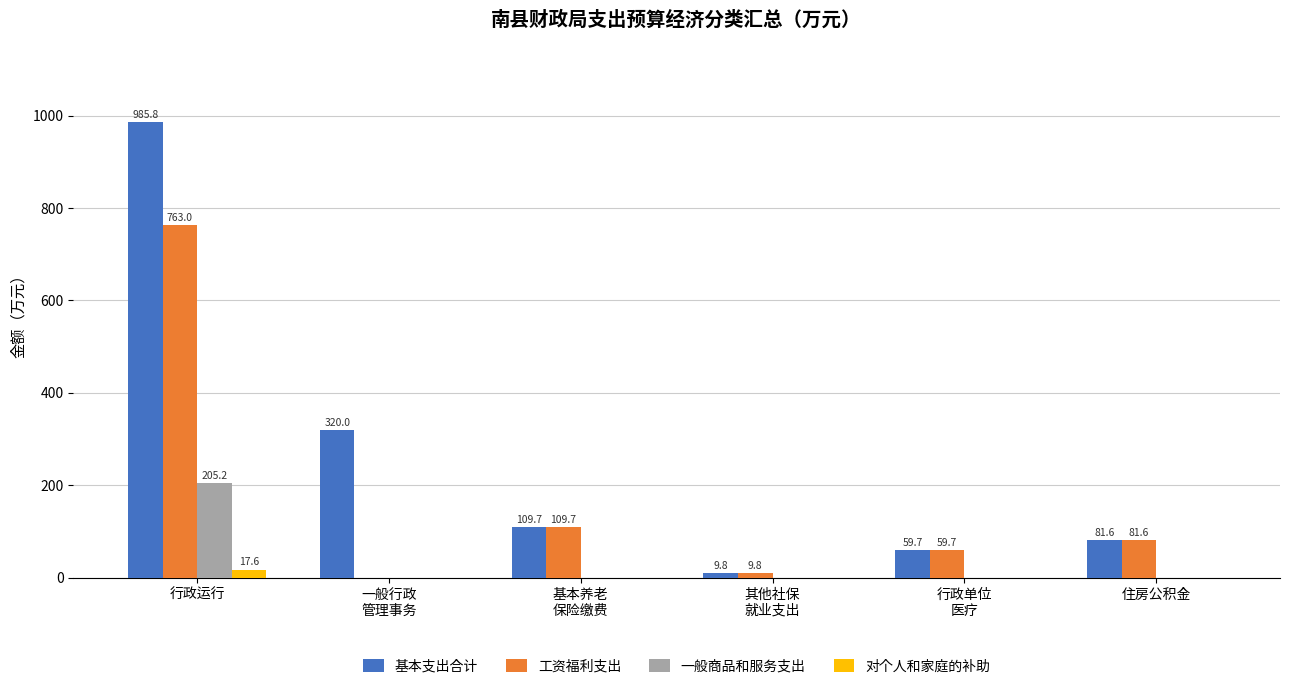

What is the total value across all series at 行政运行?

1971.6